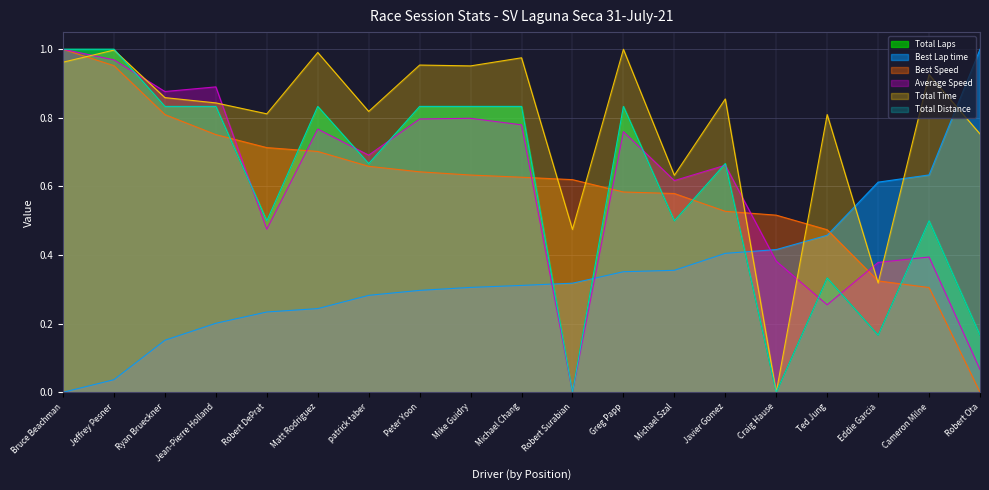

What is the greatest value displayed?

1.0